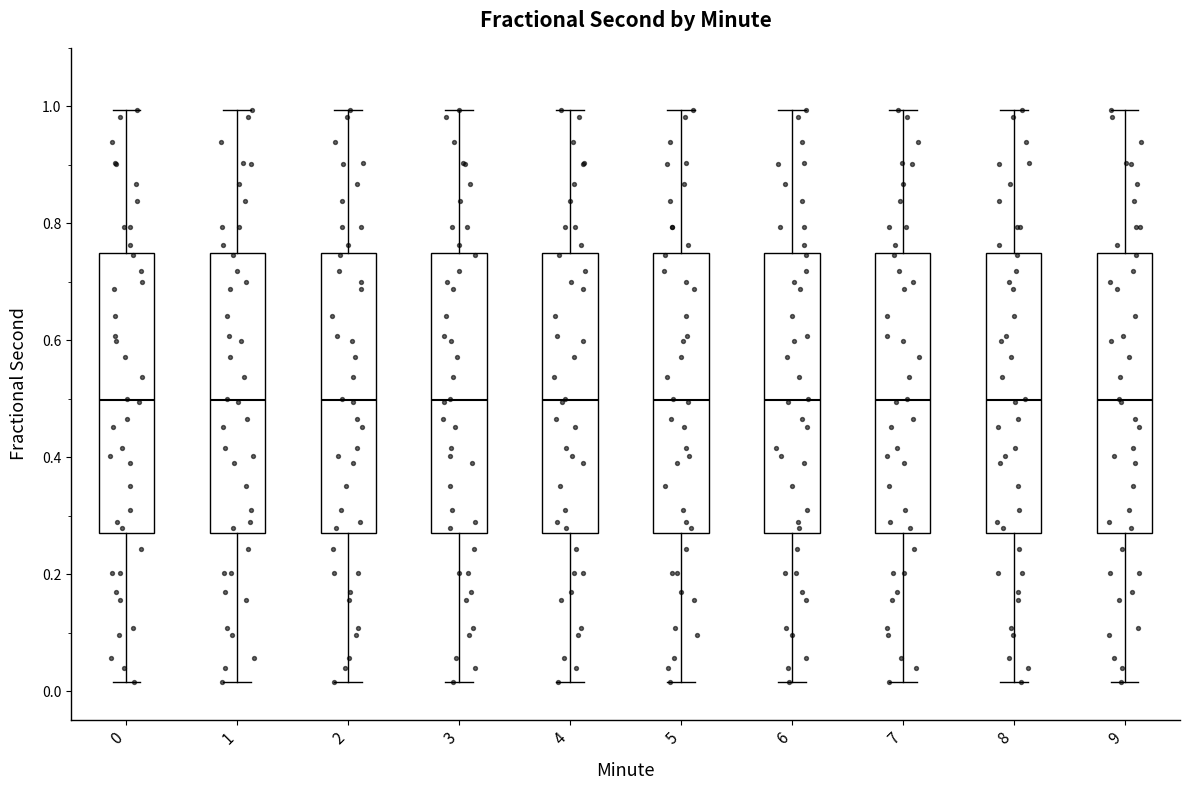

Reading left to right, read every box against the y-axis: the position of its median line, the range the box covers, and the ends of its whiskers. The values are not printed on the chart, so give them approximately, as read against the axis.

0: median 0.50, box 0.28 to 0.74, whiskers 0.02 to 1.00
1: median 0.50, box 0.28 to 0.74, whiskers 0.02 to 1.00
2: median 0.50, box 0.28 to 0.74, whiskers 0.02 to 1.00
3: median 0.50, box 0.28 to 0.74, whiskers 0.02 to 1.00
4: median 0.50, box 0.28 to 0.74, whiskers 0.02 to 1.00
5: median 0.50, box 0.28 to 0.74, whiskers 0.02 to 1.00
6: median 0.50, box 0.28 to 0.74, whiskers 0.02 to 1.00
7: median 0.50, box 0.28 to 0.74, whiskers 0.02 to 1.00
8: median 0.50, box 0.28 to 0.74, whiskers 0.02 to 1.00
9: median 0.50, box 0.28 to 0.74, whiskers 0.02 to 1.00